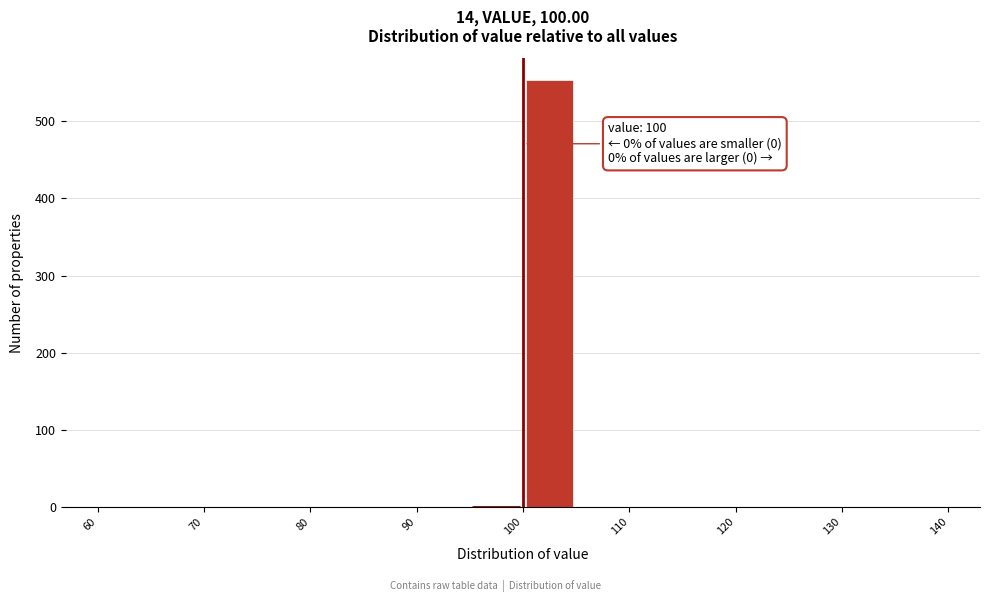

Which range on the x-axis has the tallest bar?

100 to 105